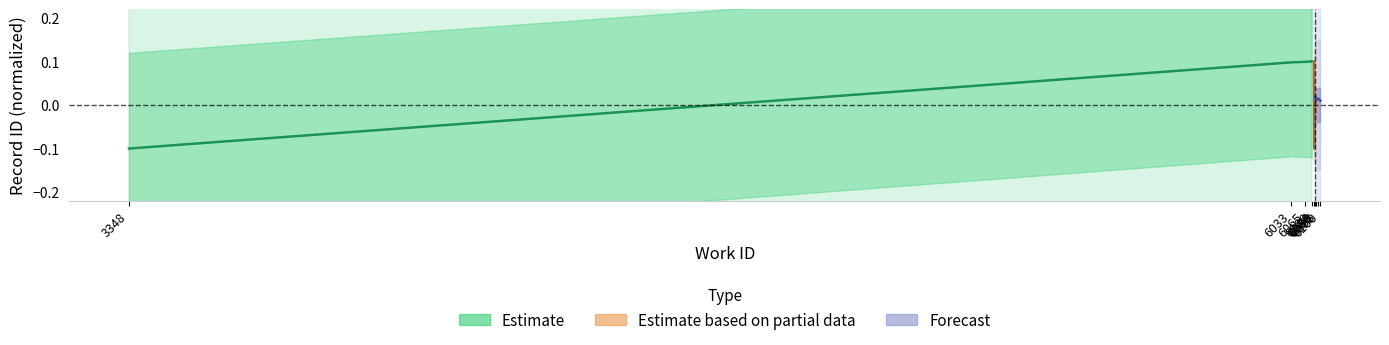

List the labels in order of value, largest first.

6080, 6080, 6065, 6033, 3348